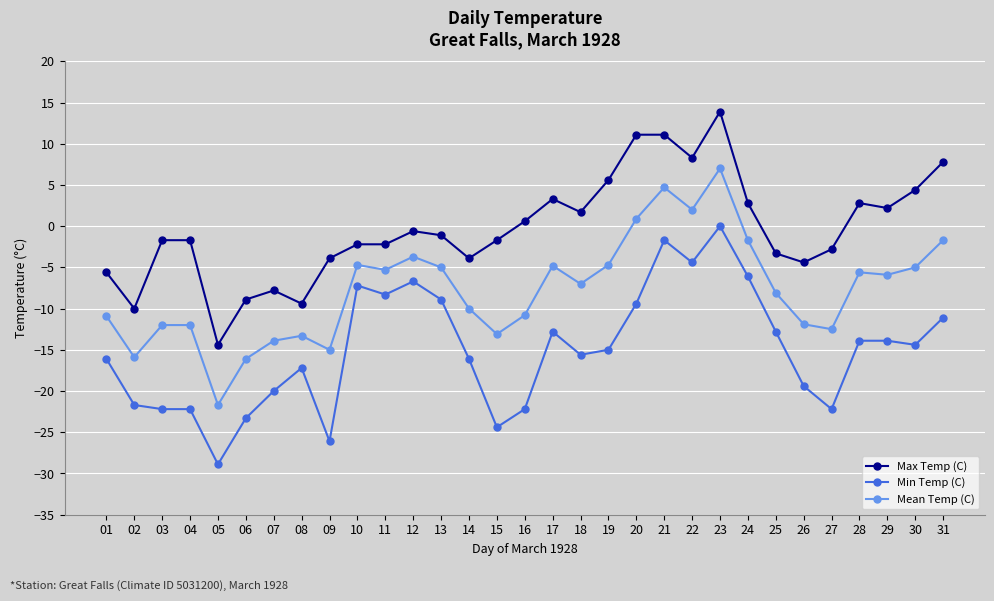

What is the value of the Min Temp (C) point at the 31st from the left?

-11.1